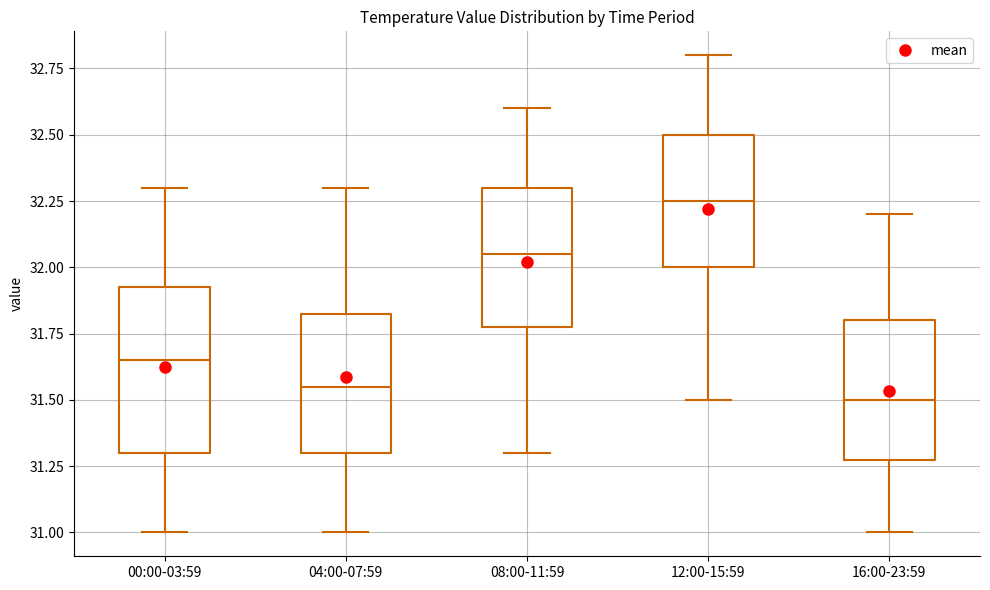

Reading left to right, read every box against the y-axis: the position of its median line, the range the box covers, and the ends of its whiskers. The values are not printed on the chart, so give them approximately, as read against the axis.

00:00-03:59: median 31.65, box 31.30 to 31.95, whiskers 31.00 to 32.30
04:00-07:59: median 31.55, box 31.30 to 31.85, whiskers 31.00 to 32.30
08:00-11:59: median 32.05, box 31.80 to 32.30, whiskers 31.30 to 32.60
12:00-15:59: median 32.25, box 32.00 to 32.50, whiskers 31.50 to 32.80
16:00-23:59: median 31.50, box 31.30 to 31.80, whiskers 31.00 to 32.20